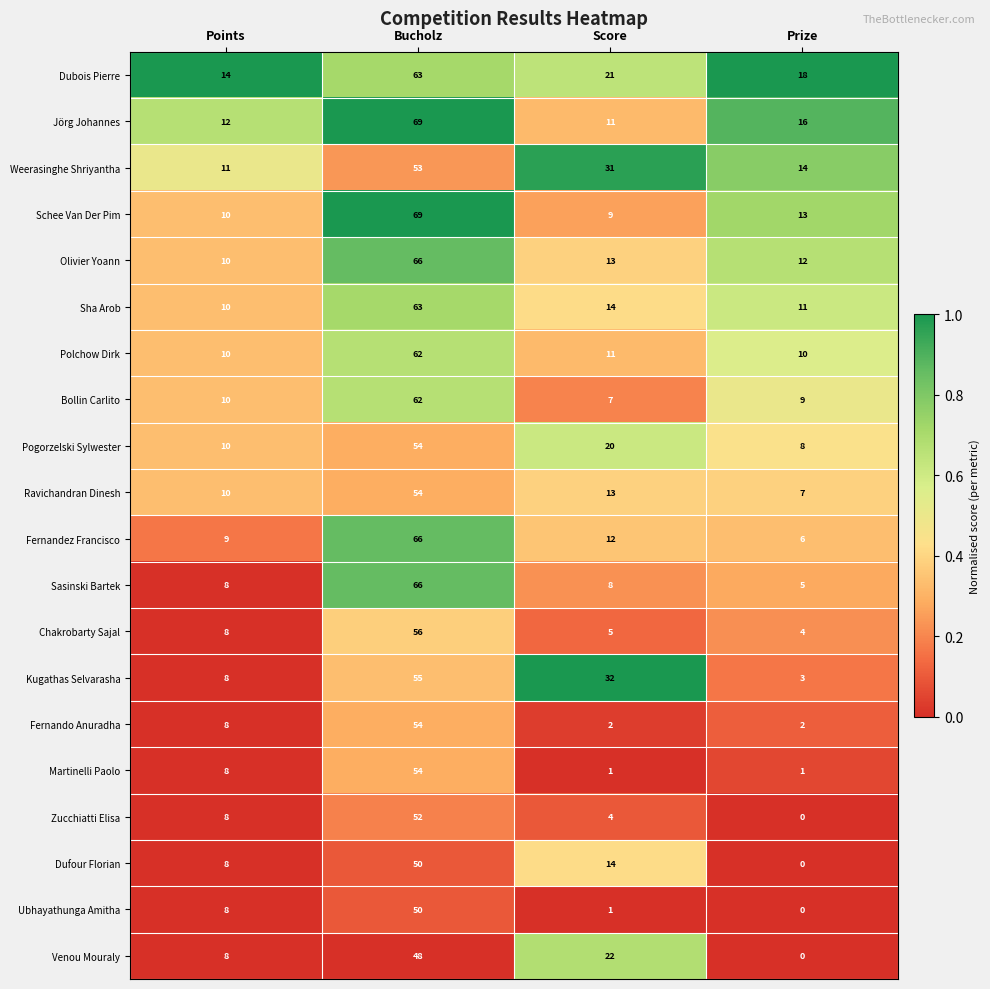

At which category is the sum across all series the highest?

Bucholz